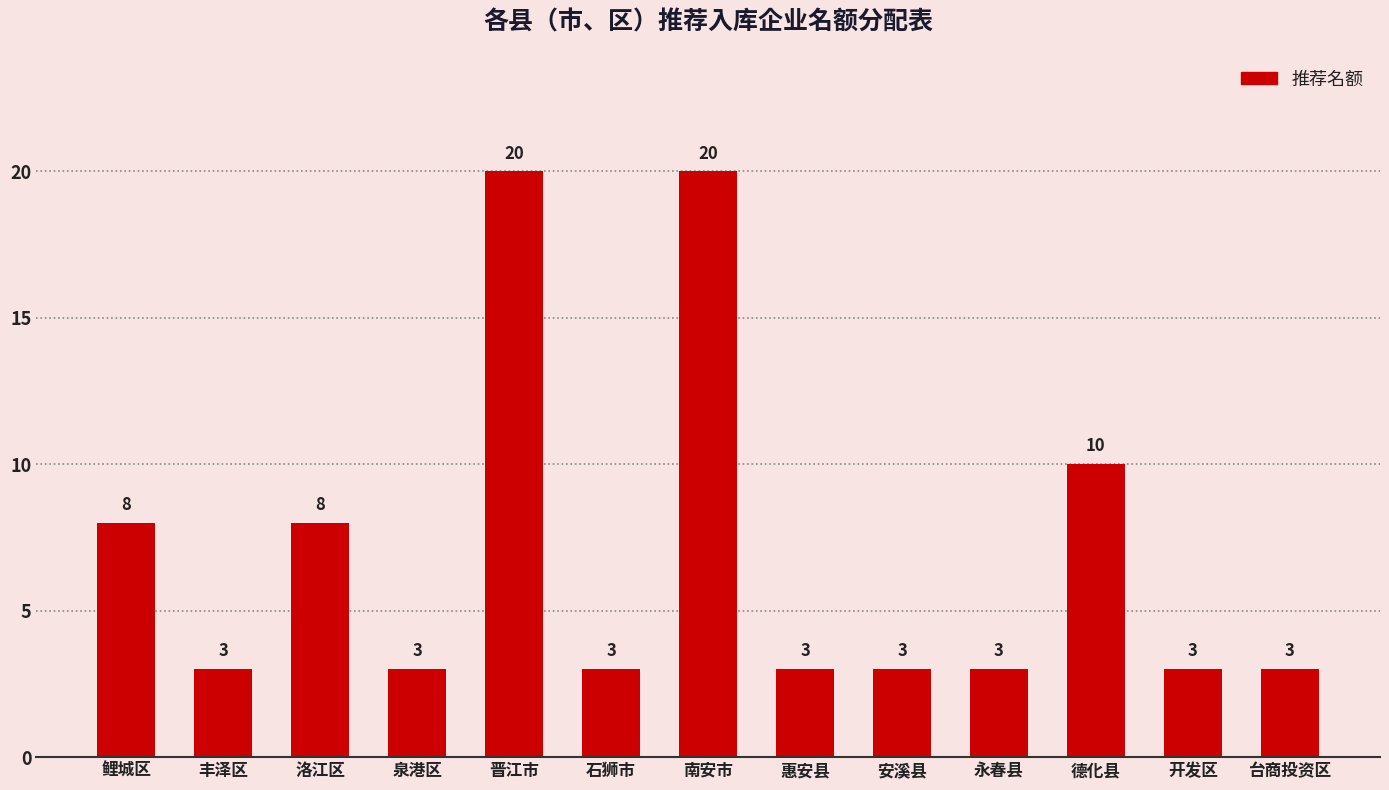

Is it true that the value at 南安市 is 20?

True